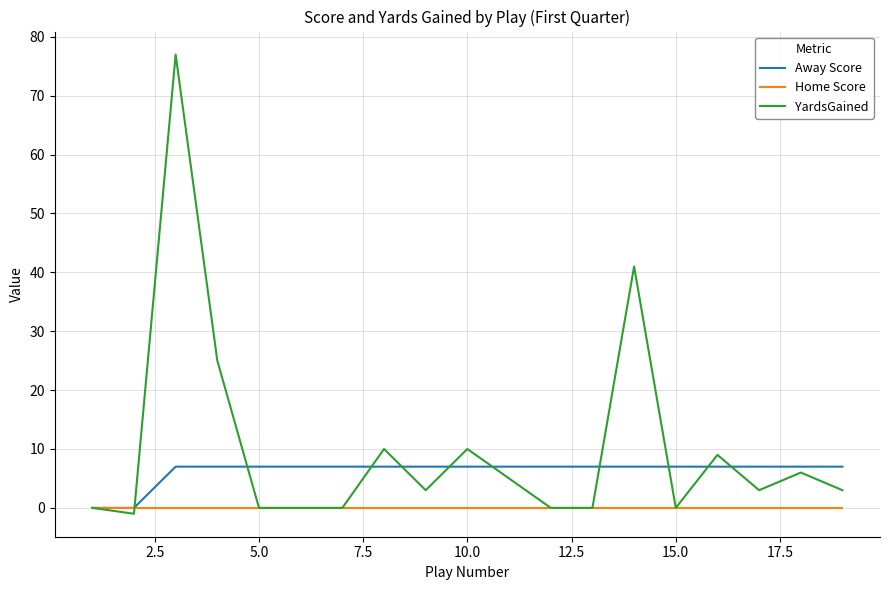

What is the greatest value displayed?

77